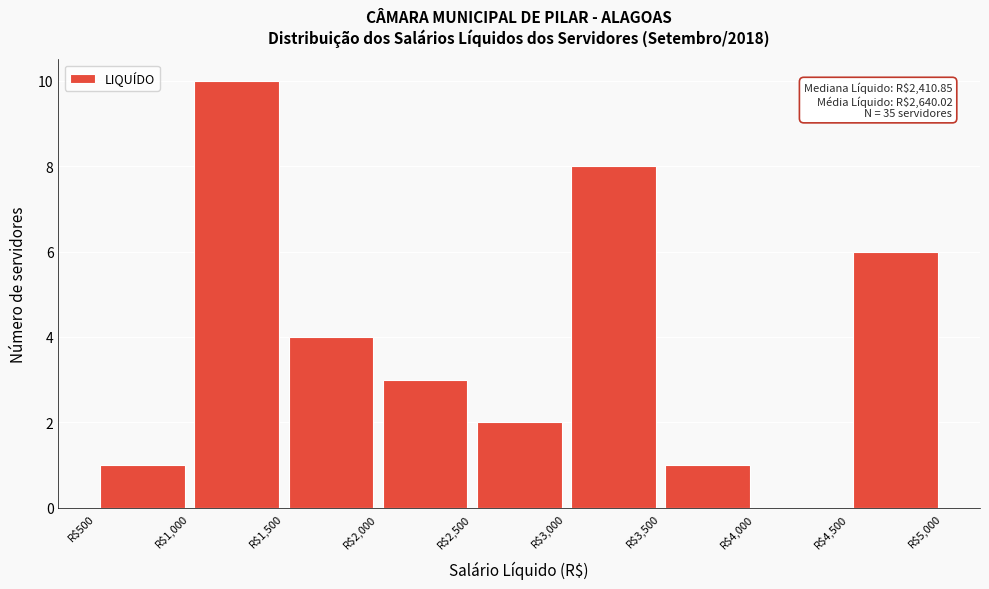

Over which range of the x-axis is the bar tallest?

1000 to 1500